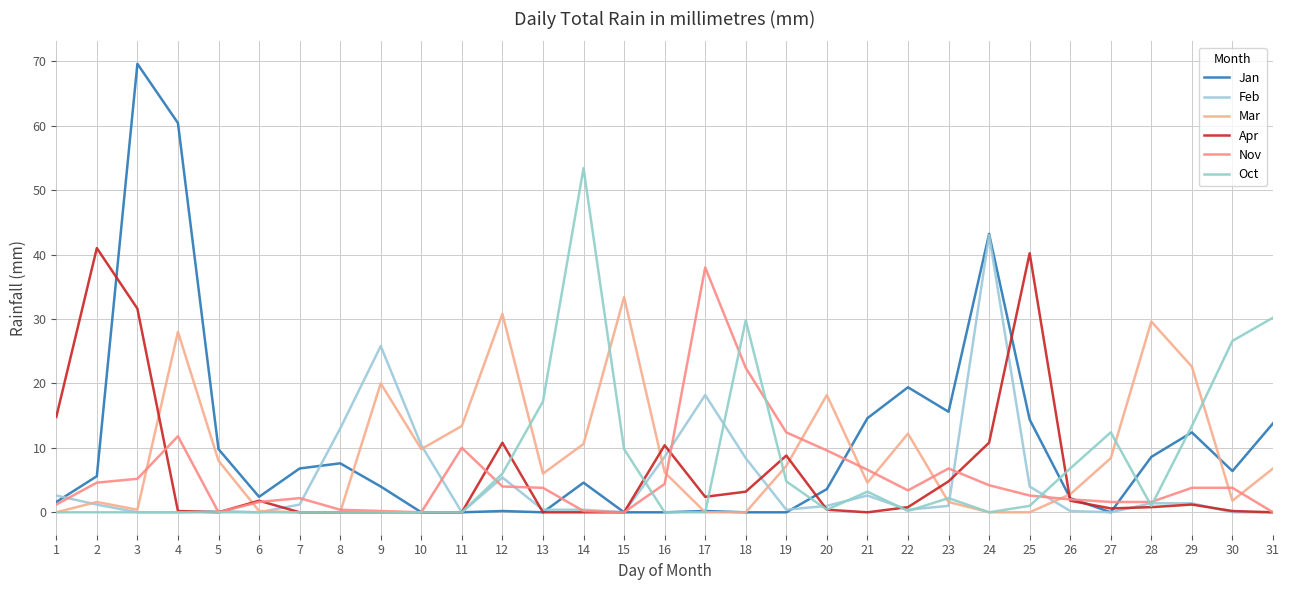

Which series has the largest total across all categories?

Jan